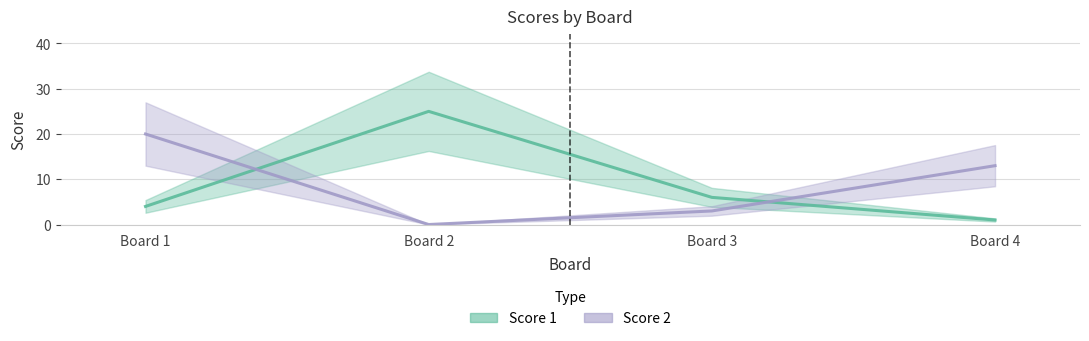

Which series ends up on top after the final intersection of Score 2 and Score 1?

Score 2